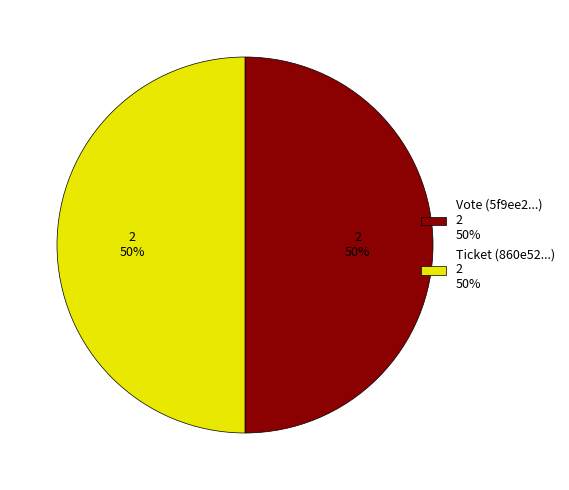

Which has a higher value, Ticket or Vote?

Vote